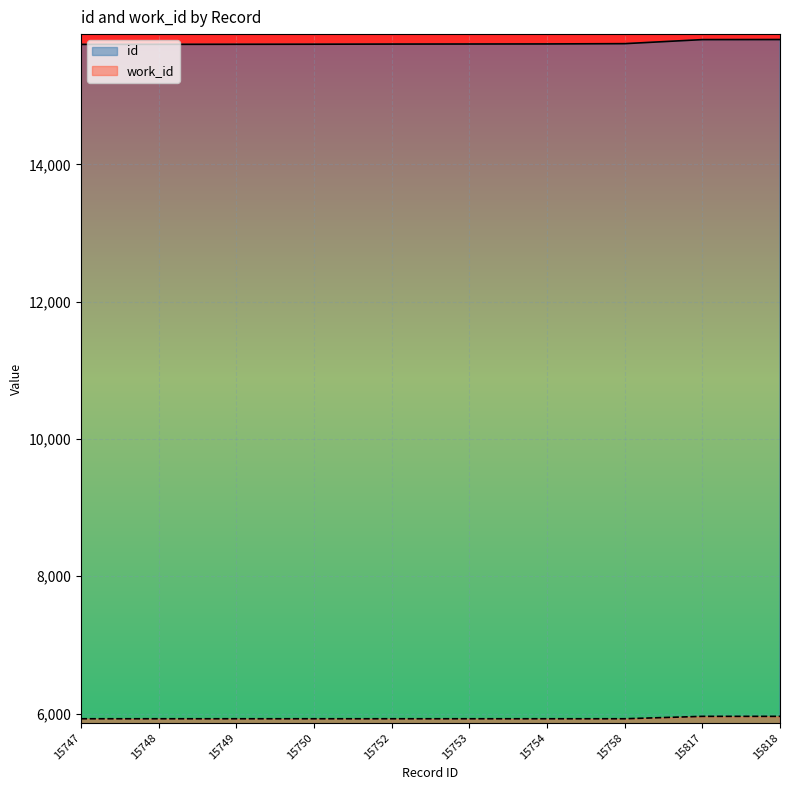

What is the smallest value displayed?

5925